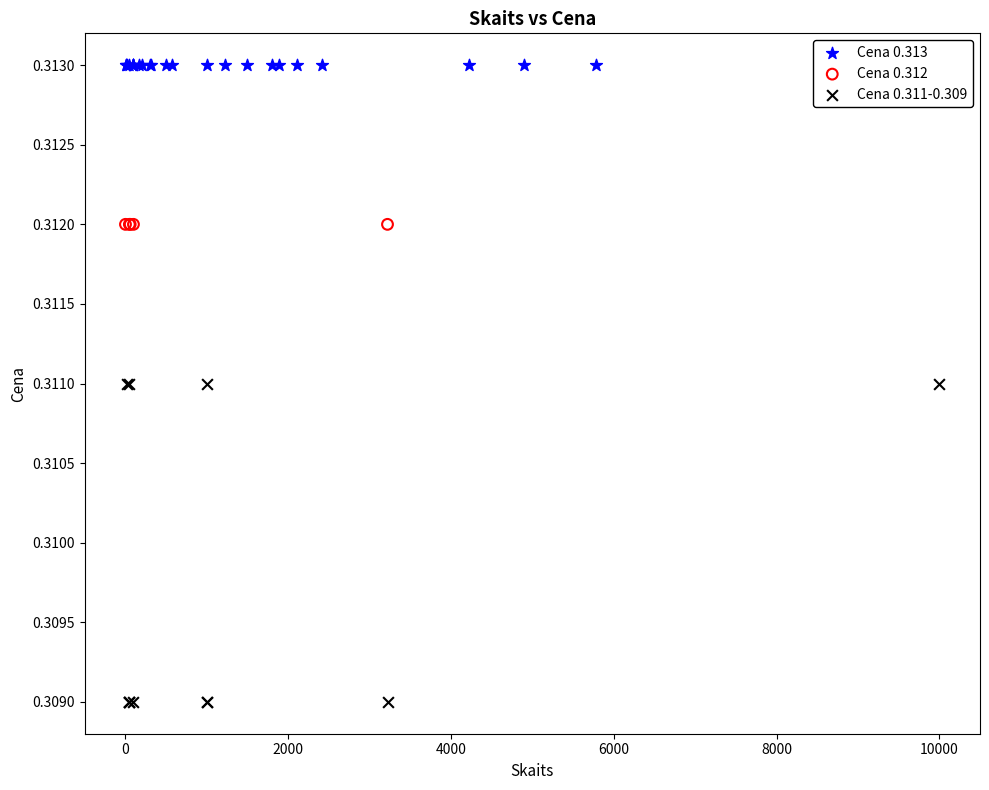

Which series contains the highest Y value?

Cena 0.313